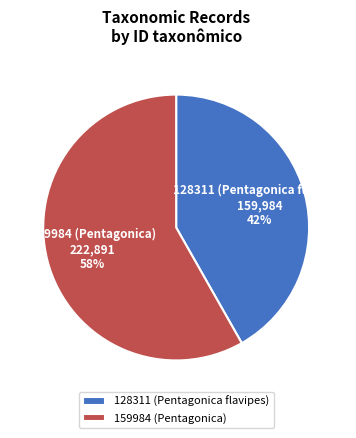

What percentage is the 159984 (Pentagonica) slice, to the nearest percent?

58%